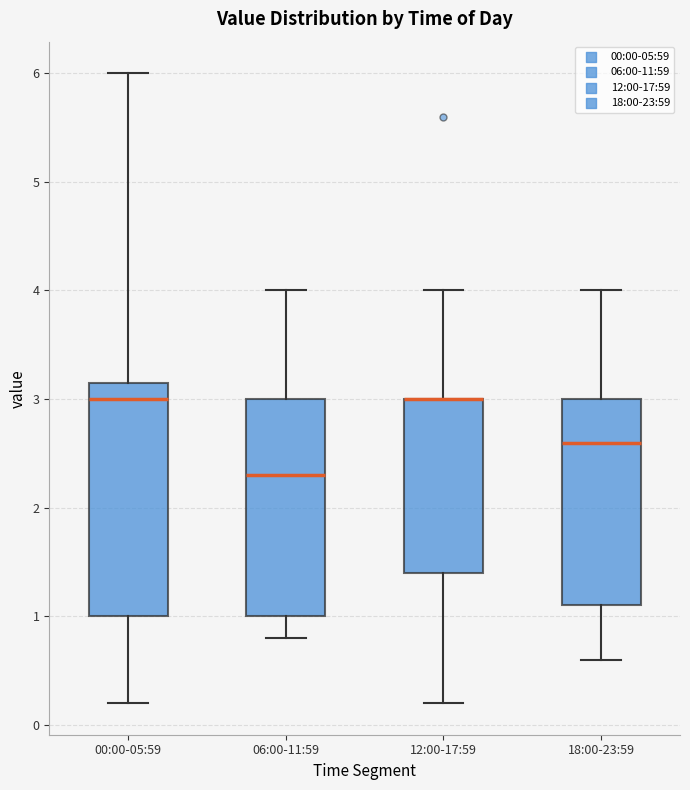

Comparing the boxes themselves (not the whiskers), which one is the tallest?

00:00-05:59